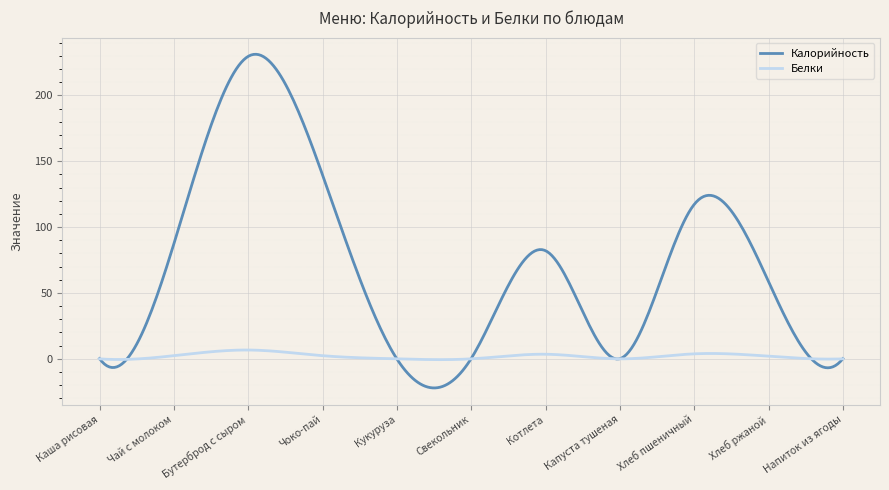

What is the greatest value displayed?

231.2